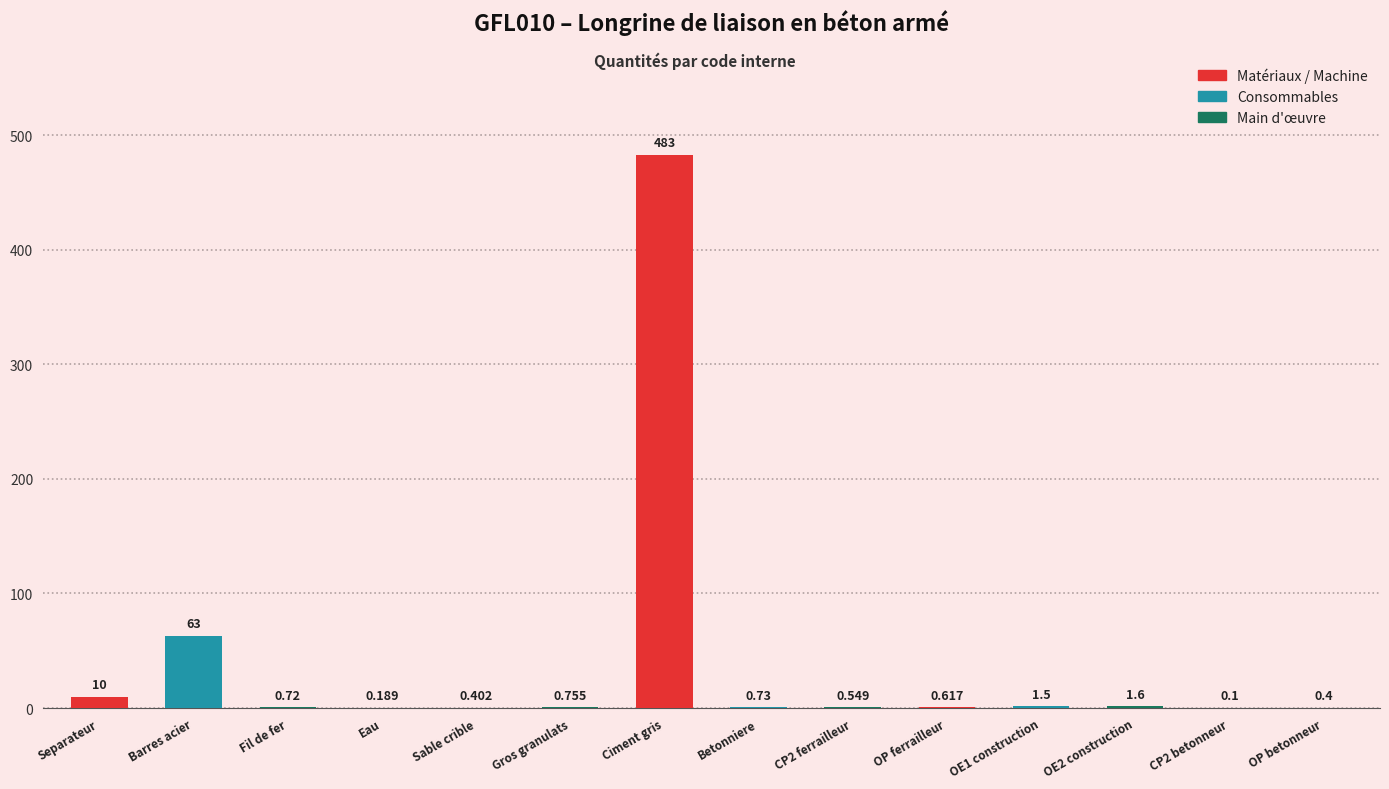

Where is the data nearest to the value 241?

Barres acier